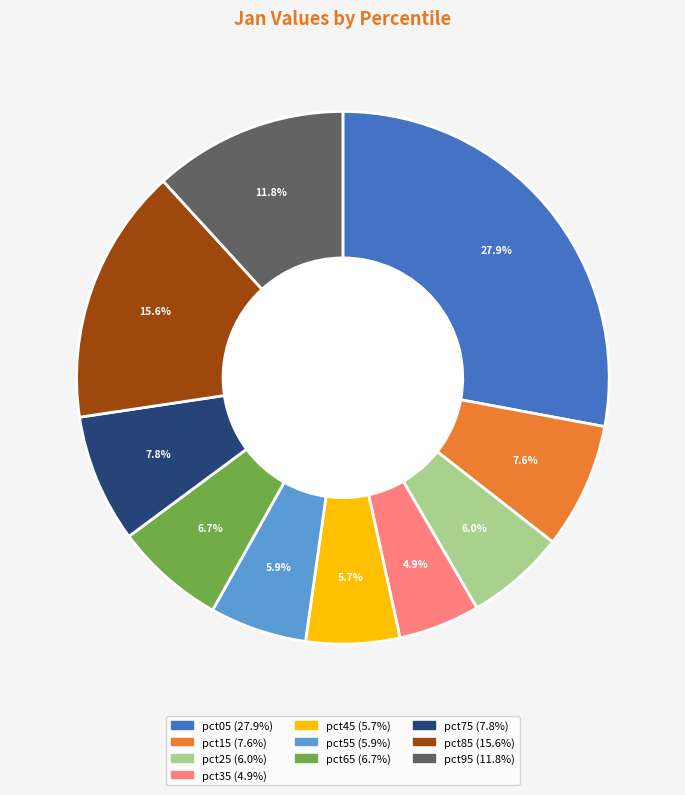

Is pct75 the majority of the pie?

No